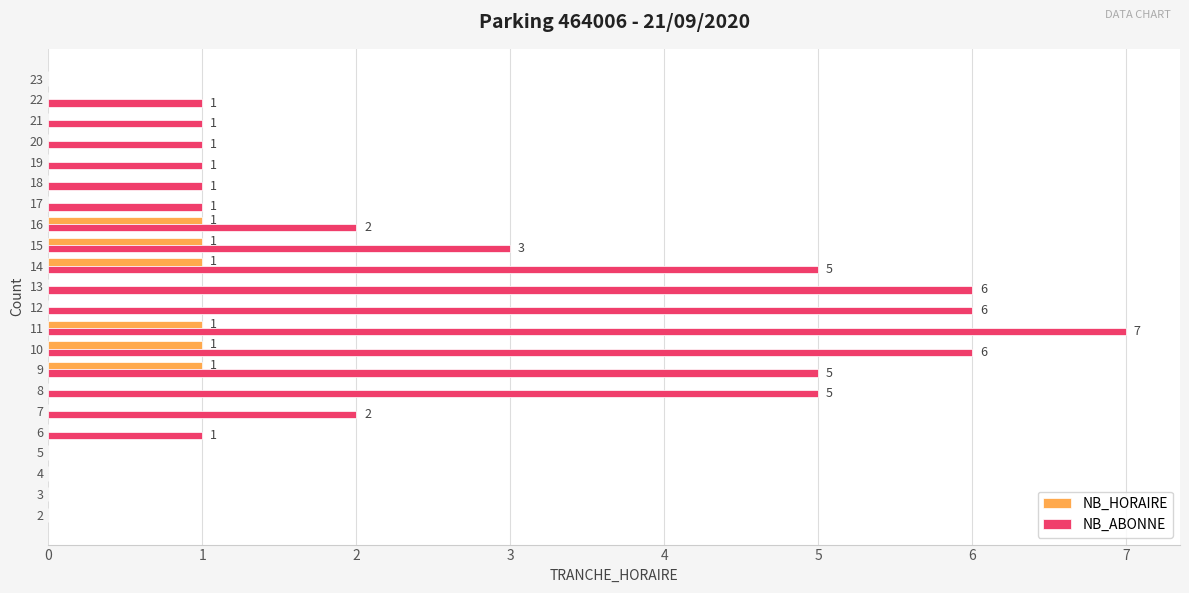

Is it true that NB_HORAIRE equals 0 at 3?

True